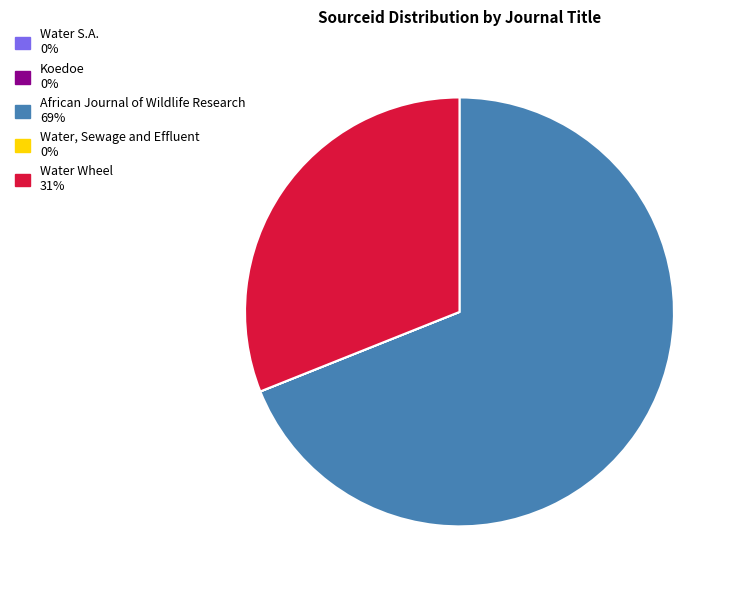

True or false: Water Wheel accounts for 31% of the total.

True